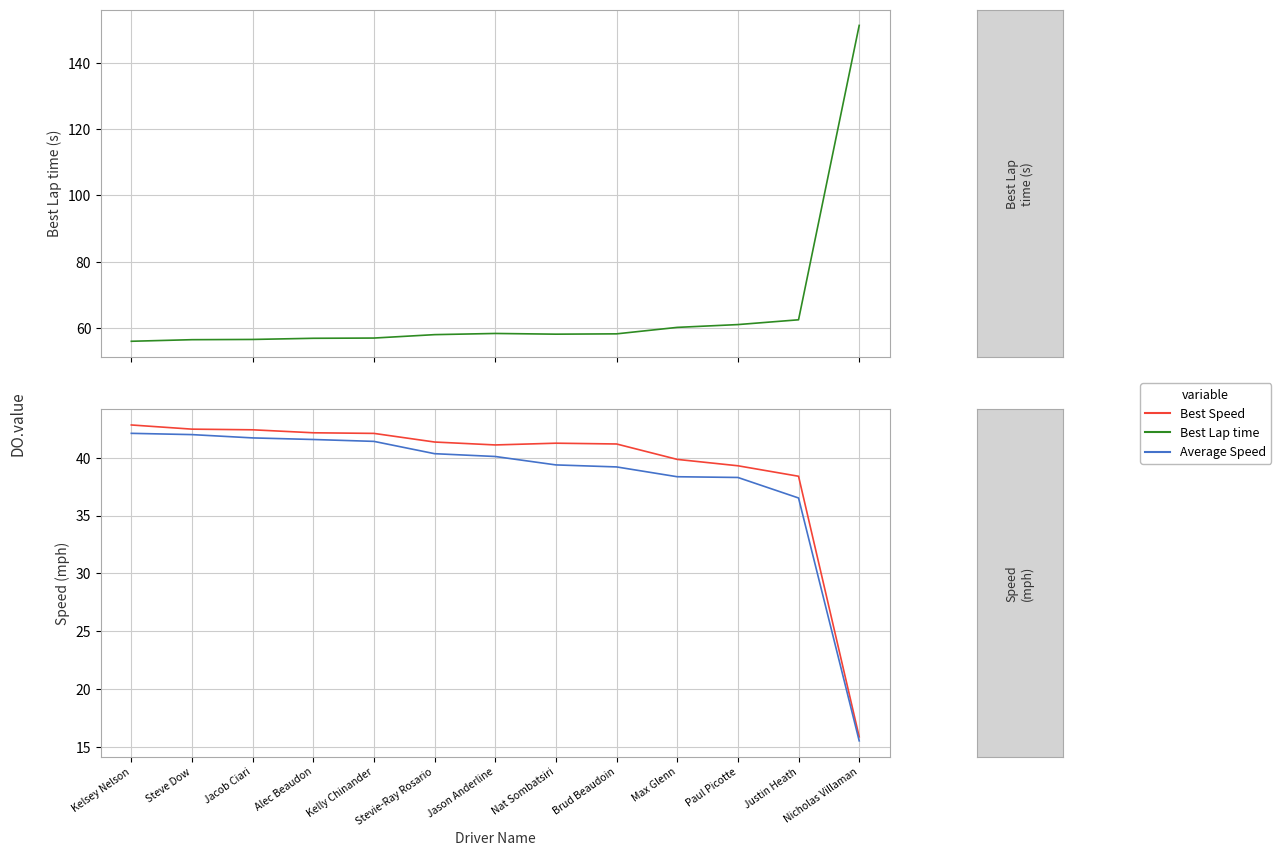

How many data points in Best Speed are above 41?

9